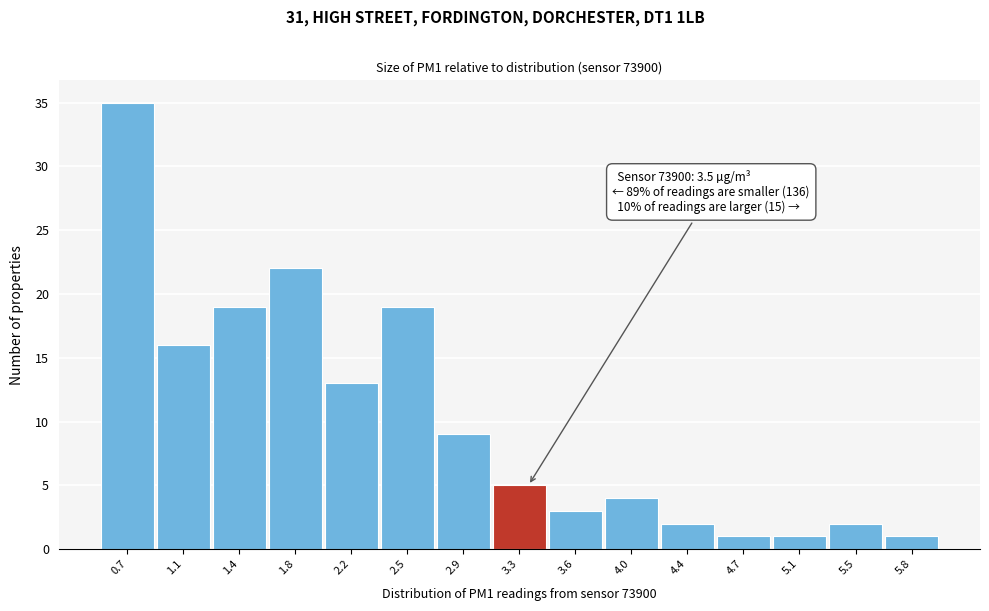

Reading left to right, list all the values displayed in this chart.

0.7=35	1.1=16	1.4=19	1.8=22	2.2=13	2.5=19	2.9=9	3.3=5	3.6=3	4.0=4	4.4=2	4.7=1	5.1=1	5.5=2	5.8=1